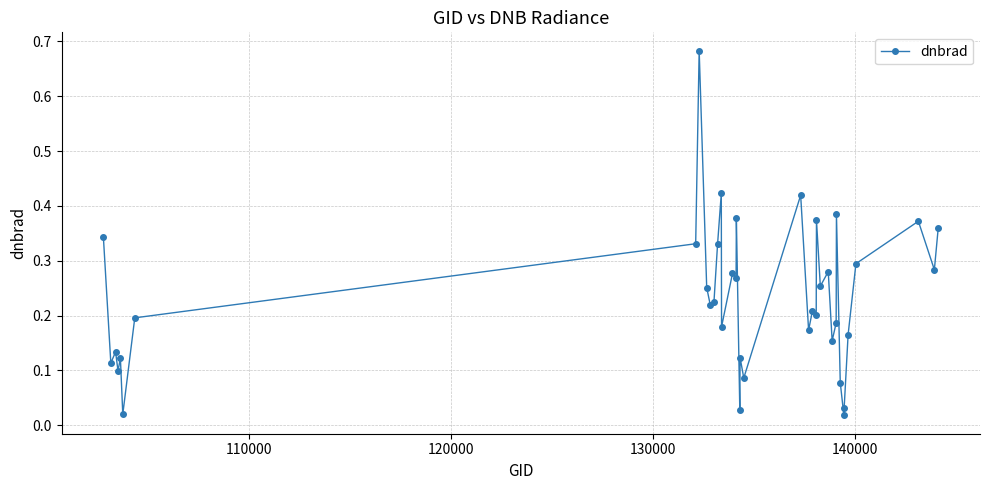

What is the sum of all values?

9.1